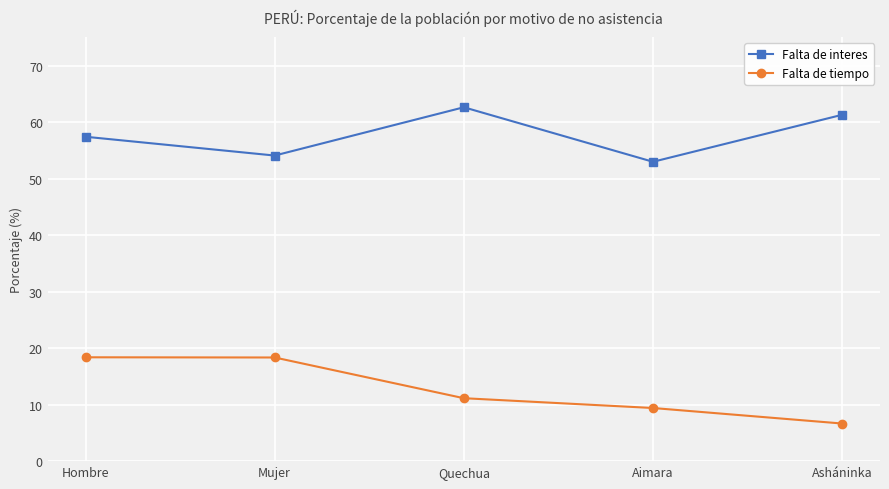

How many lines are shown in the chart?

2